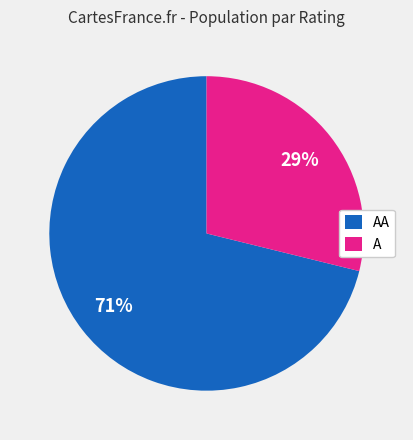

Which slice is the smallest?

A